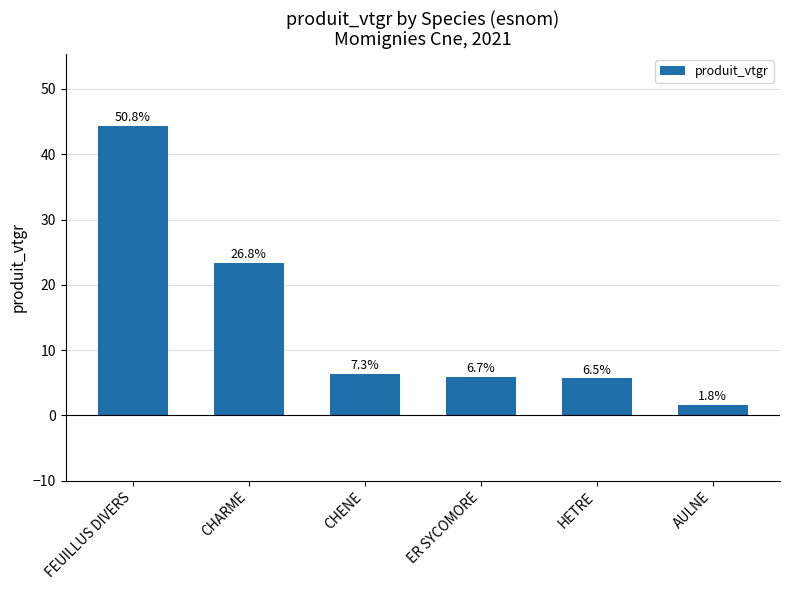

How many bars are there in total?

6